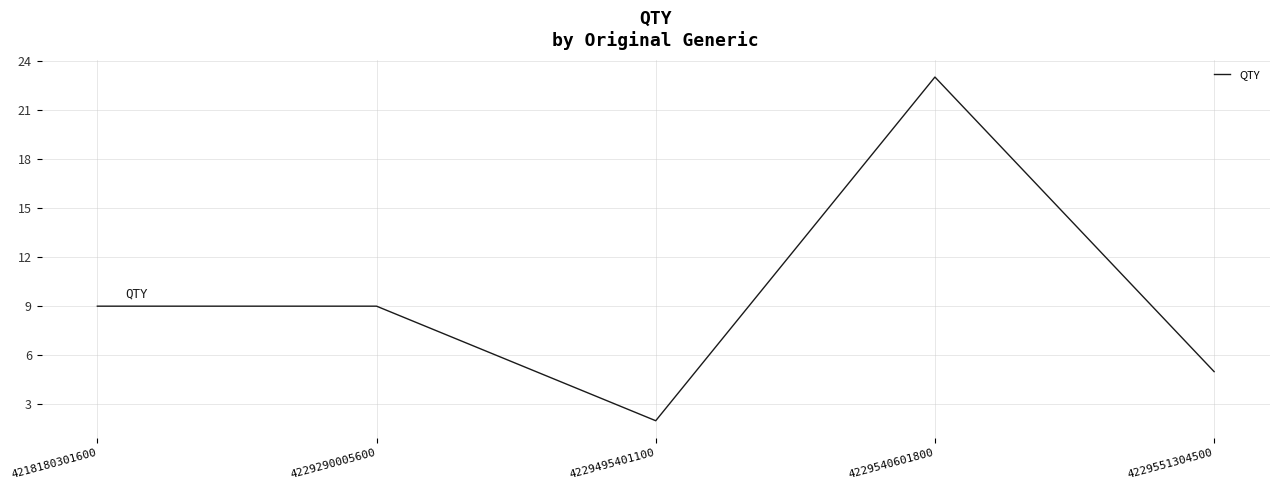

The value at 4229540601800 is 23. True or false?

True